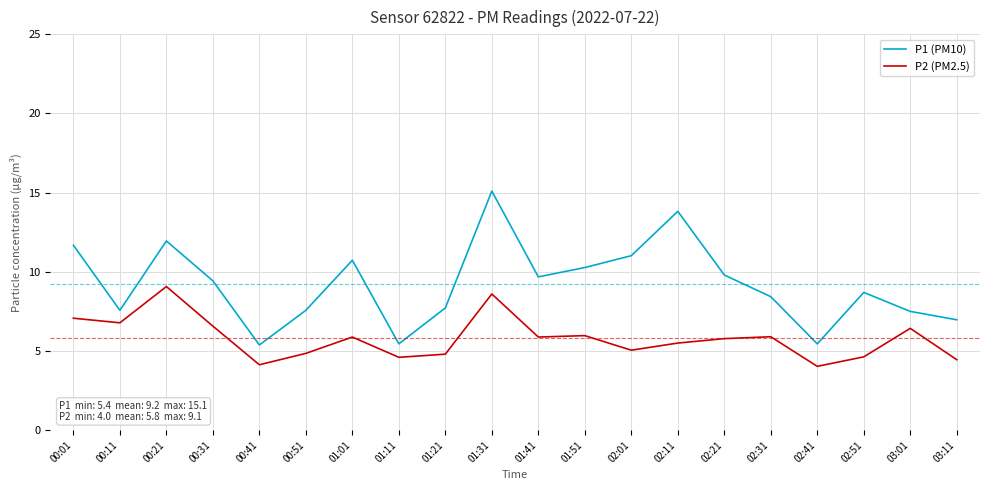

Which category has the highest value across all series?

01:31